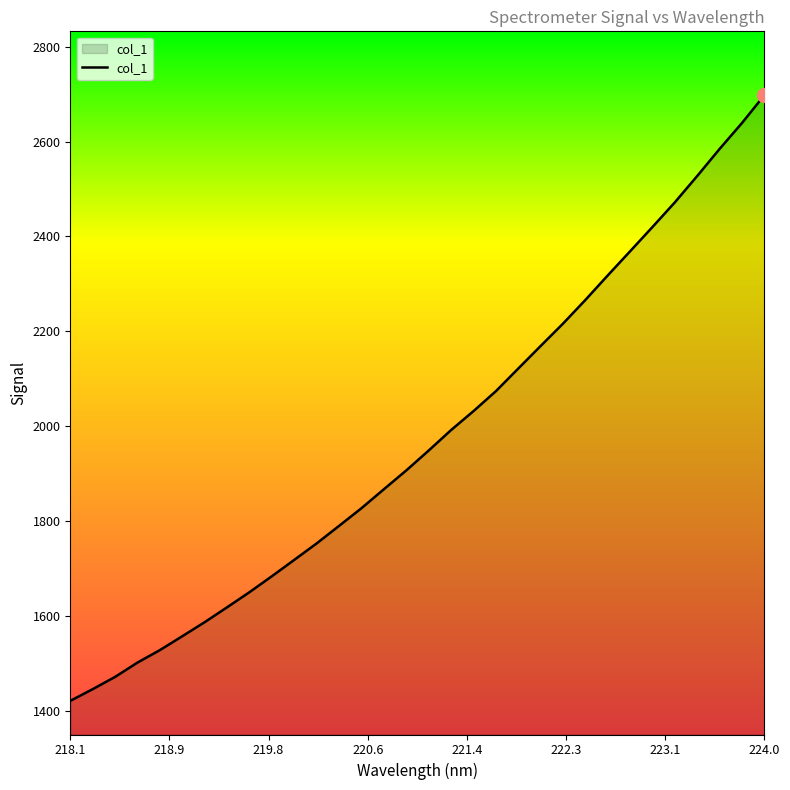

What is the minimum value shown in the chart?

1420.4